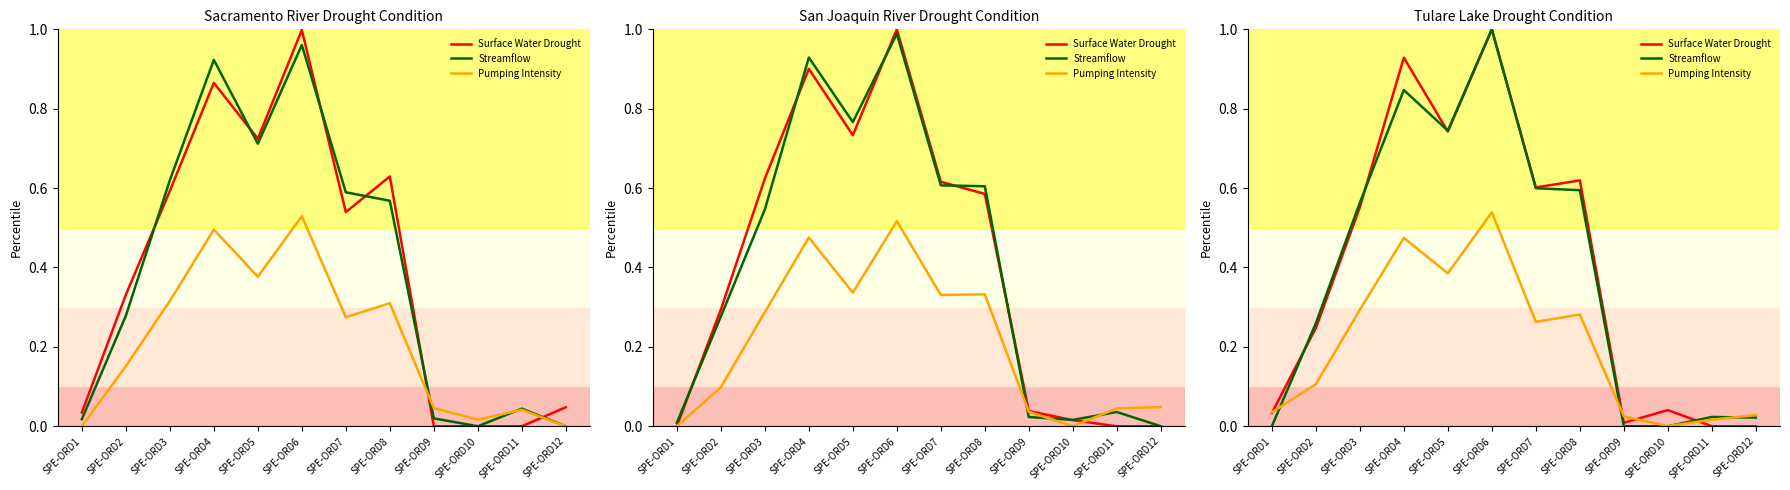

What is the average value of the Surface Water Drought series?

0.4